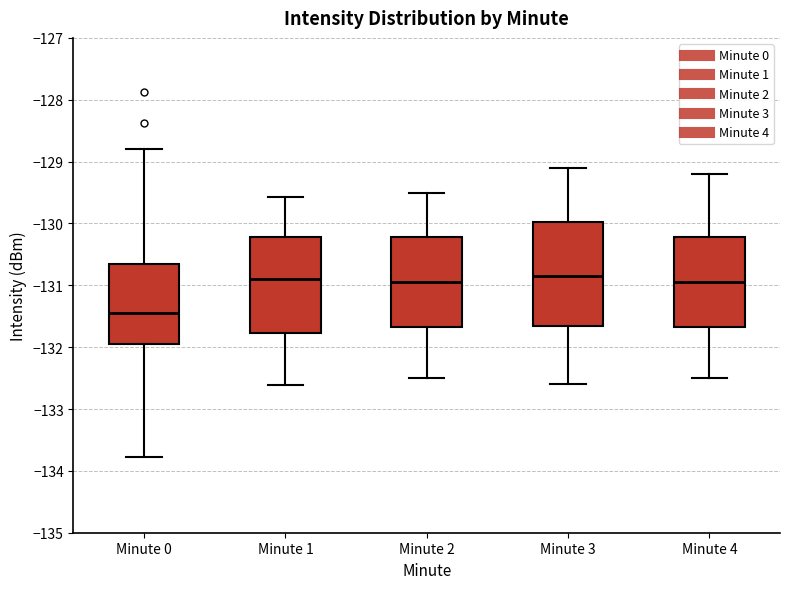

Reading left to right, read every box against the y-axis: the position of its median line, the range the box covers, and the ends of its whiskers. The values are not printed on the chart, so give them approximately, as read against the axis.

Minute 0: median -131.4, box -132.0 to -130.7, whiskers -133.8 to -128.8
Minute 1: median -130.9, box -131.8 to -130.2, whiskers -132.6 to -129.6
Minute 2: median -130.9, box -131.7 to -130.2, whiskers -132.5 to -129.5
Minute 3: median -130.8, box -131.6 to -130.0, whiskers -132.6 to -129.1
Minute 4: median -130.9, box -131.7 to -130.2, whiskers -132.5 to -129.2